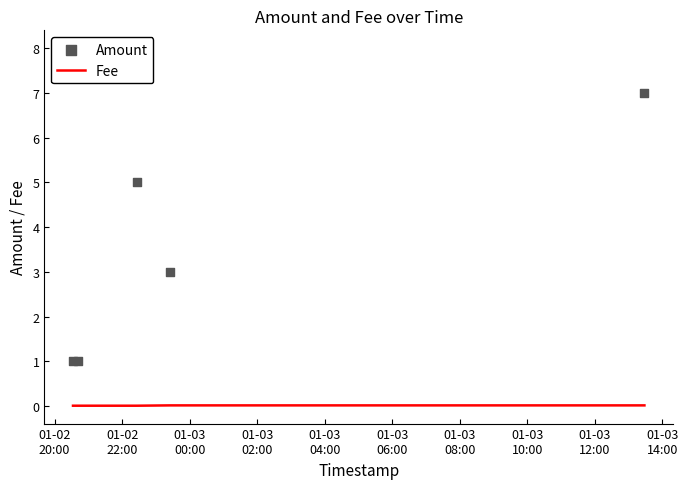

At how many categories does at least one series exceed 0?

6